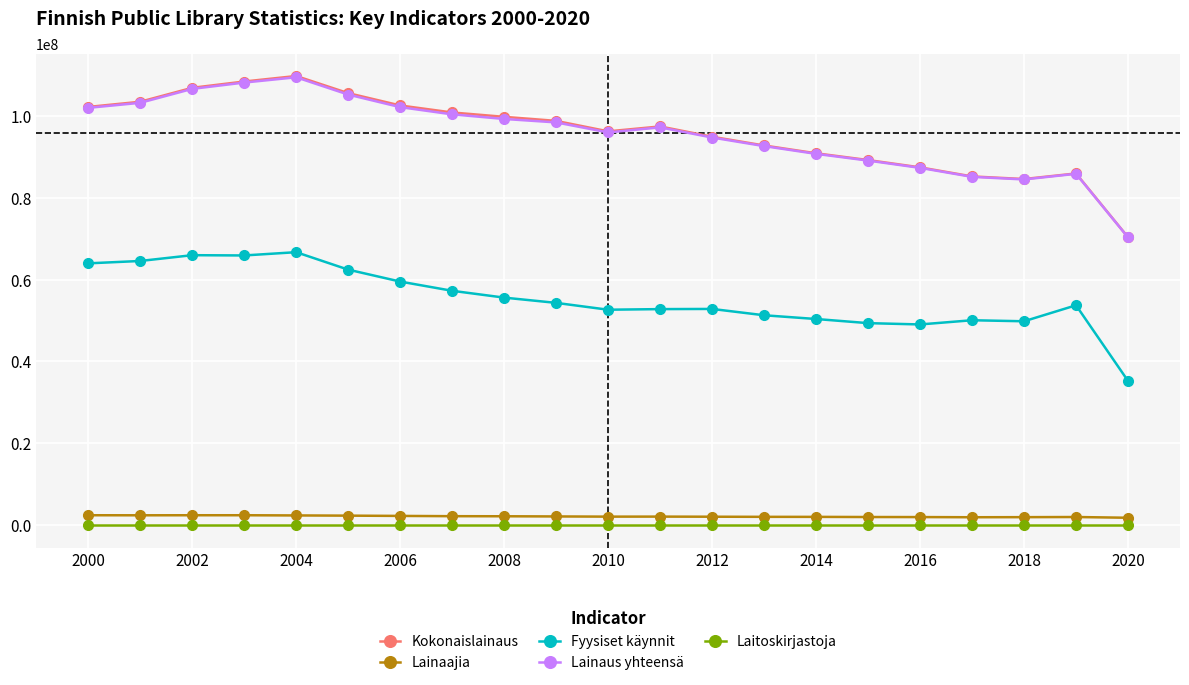

True or false: Lainaajia has more than 1 interior local peaks.

True